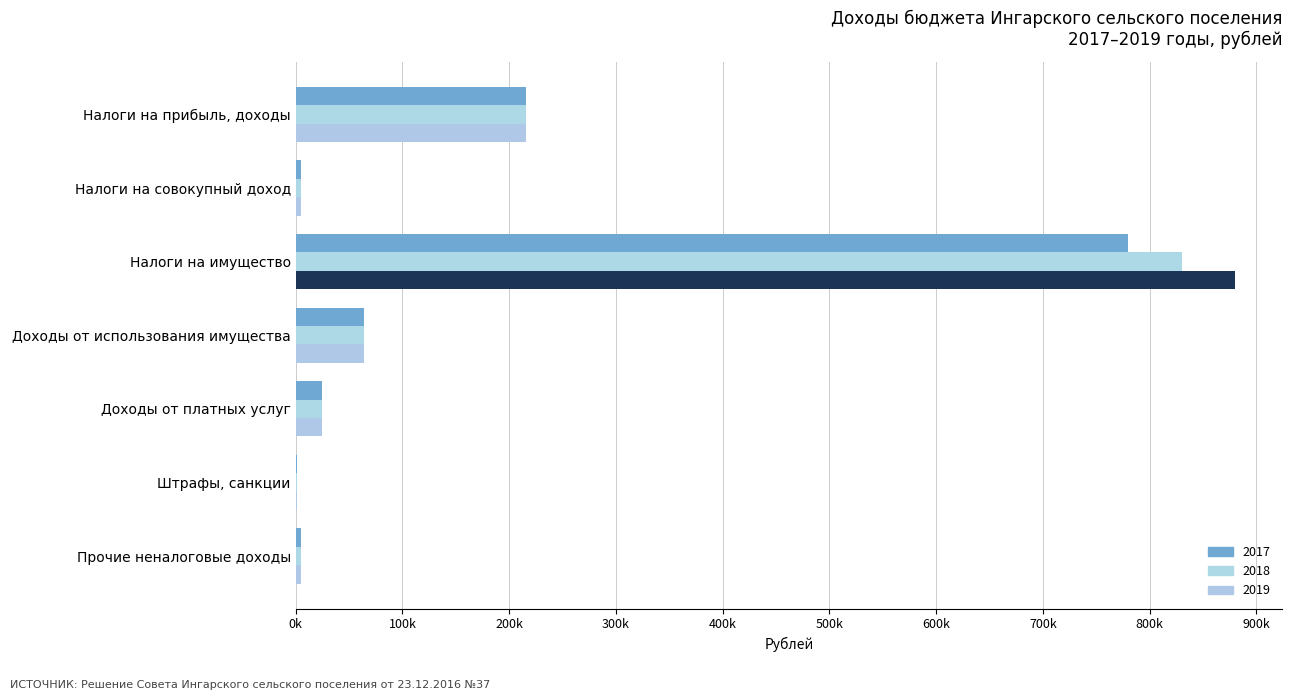

What is the label of the 1st bar from the left?

Налоги на прибыль, доходы